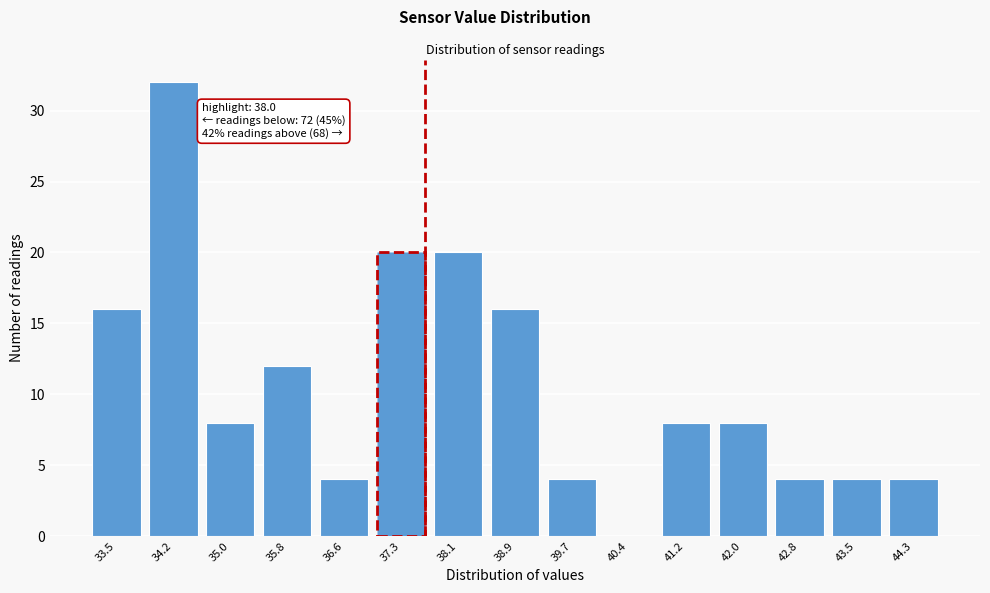

Reading left to right, list all the values displayed in this chart.

33.5=16	34.2=32	35.0=8	35.8=12	36.6=4	37.3=20	38.1=20	38.9=16	39.7=4	40.4=0	41.2=8	42.0=8	42.8=4	43.5=4	44.3=4